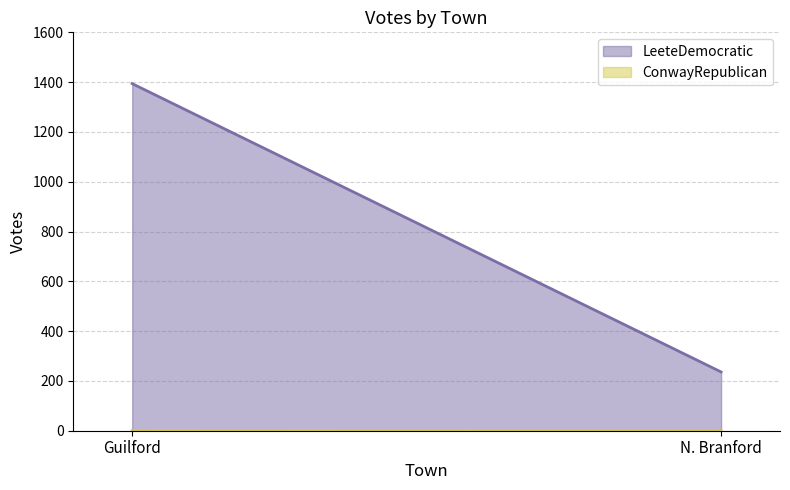

Which series has the widest spread of values?

LeeteDemocratic